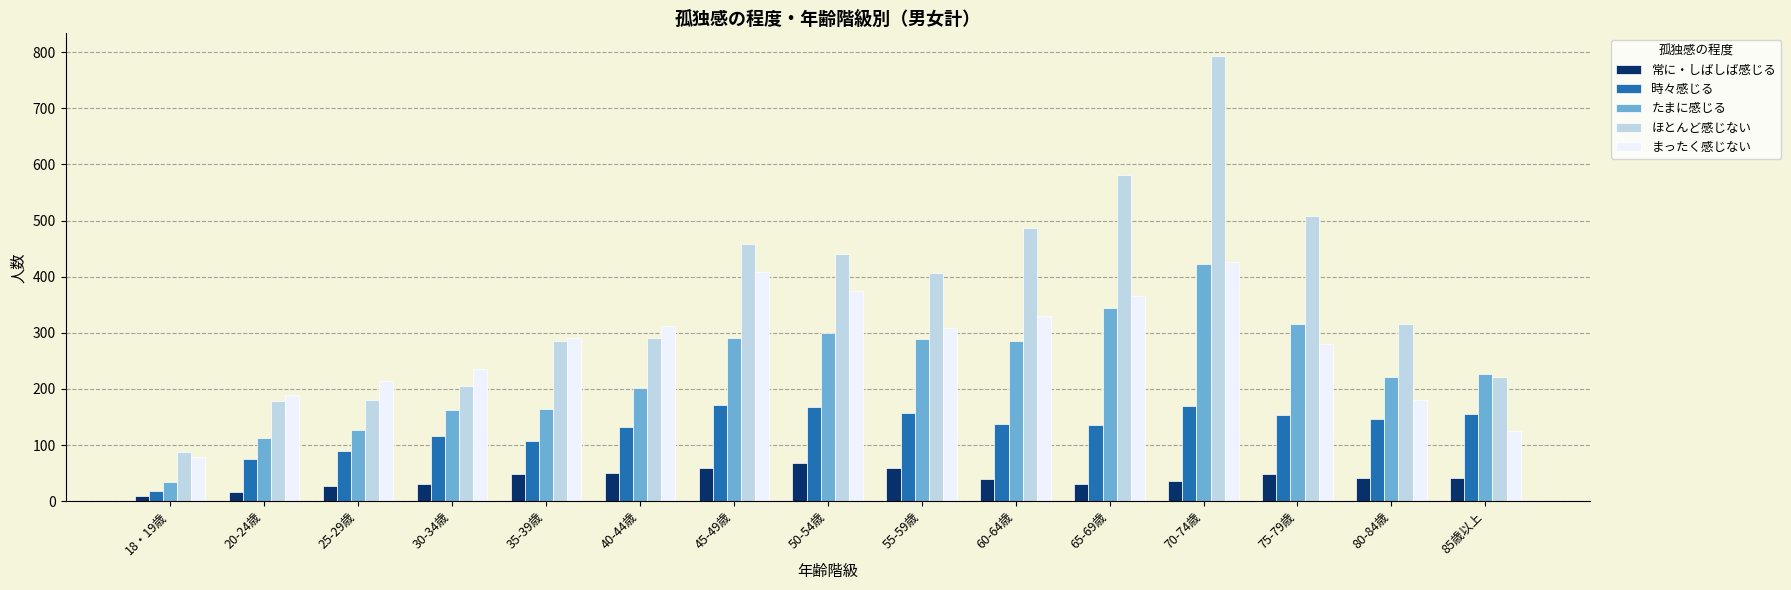

What is the approximate value of ほとんど感じない at 55-59歳, to the nearest 50?

400